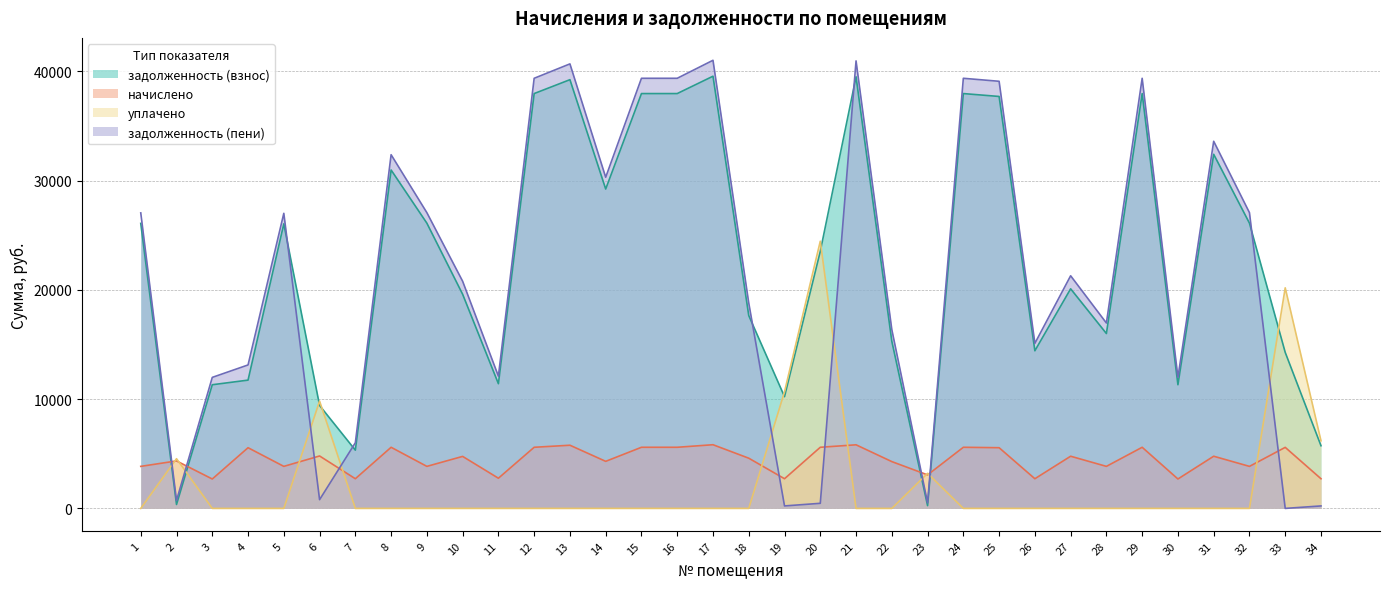

How many interior local valleys does the начислено series have?

12